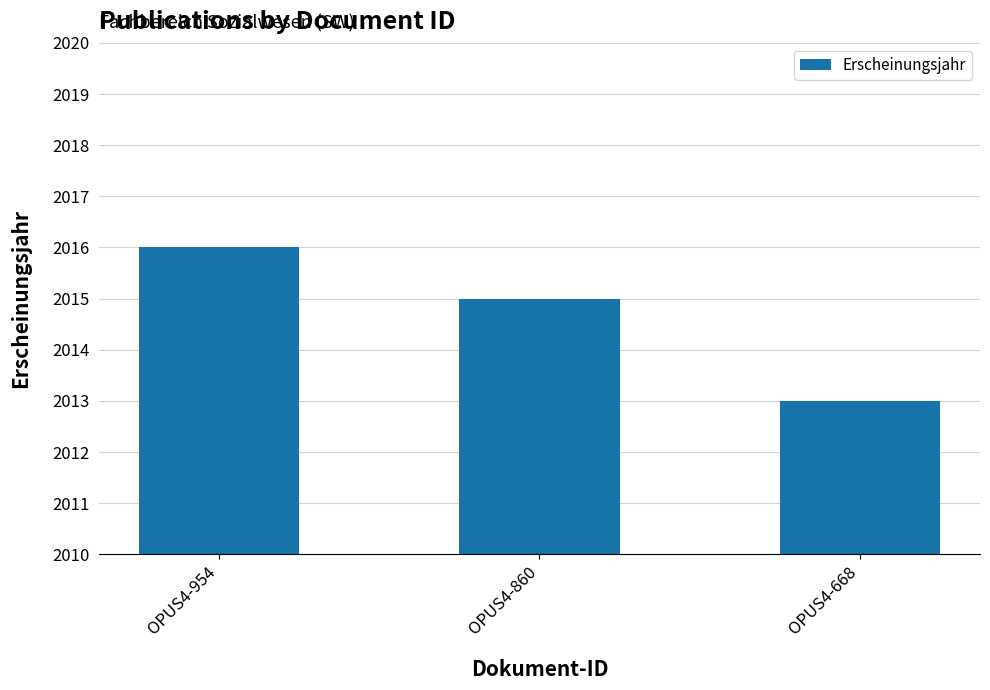

The chart shows a value of 555 at OPUS4-954. True or false?

False